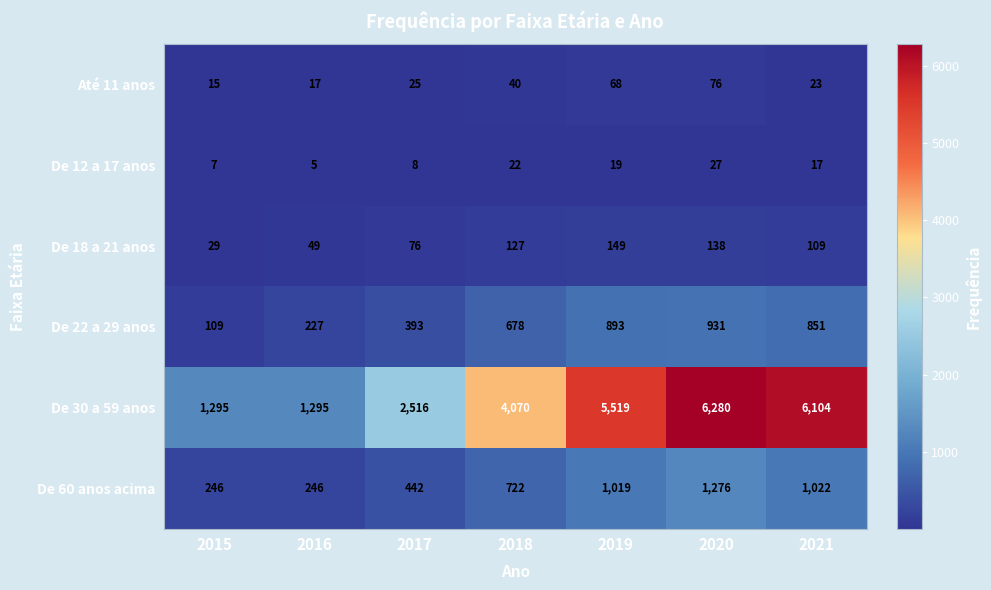

How many distinct data groups are displayed?

6